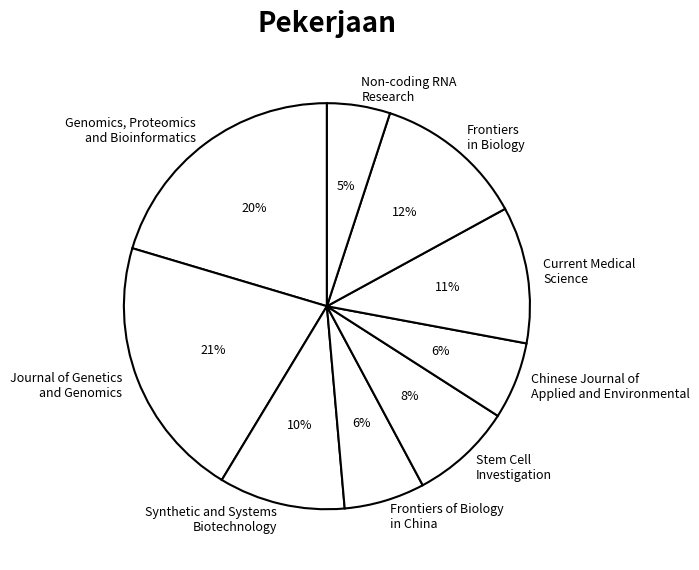

How many segments does this pie chart have?

9